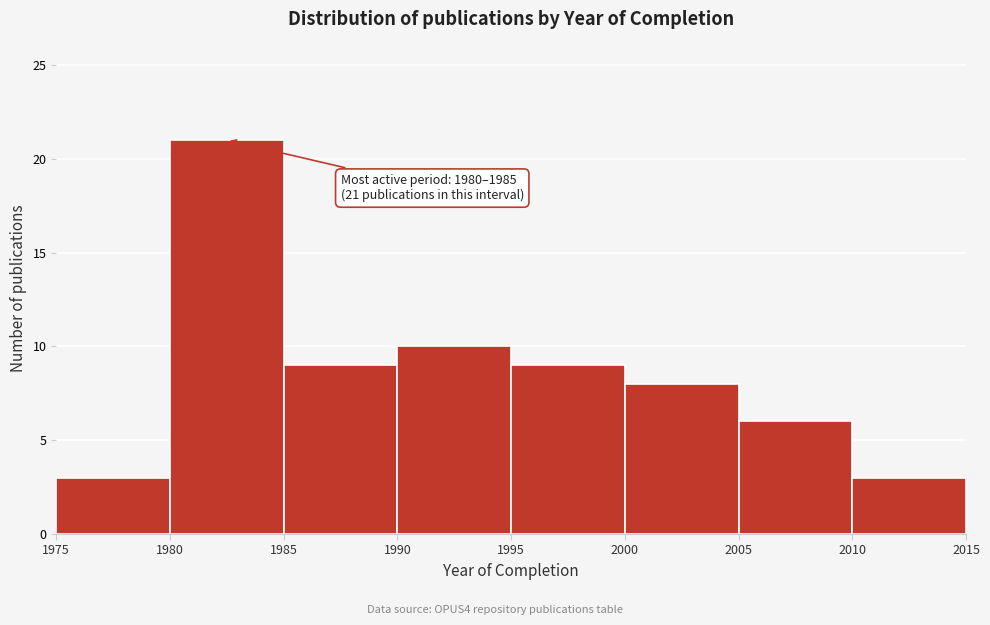

Over which range of the x-axis is the bar tallest?

1980 to 1985